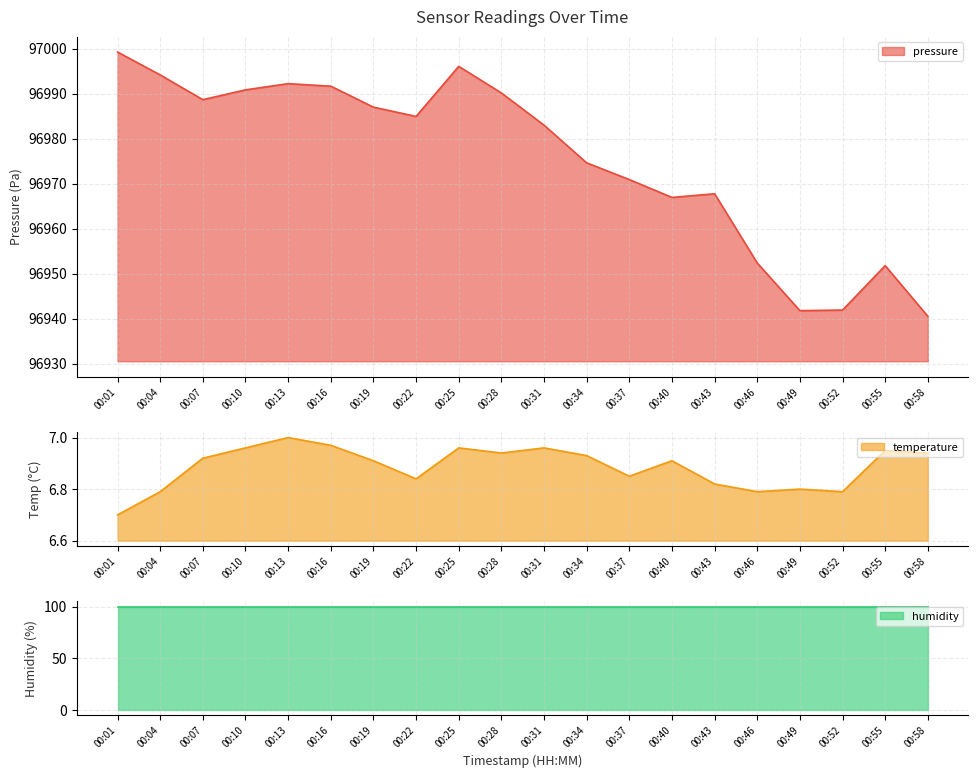

The value of pressure at 00:37 is 96970.9. True or false?

True